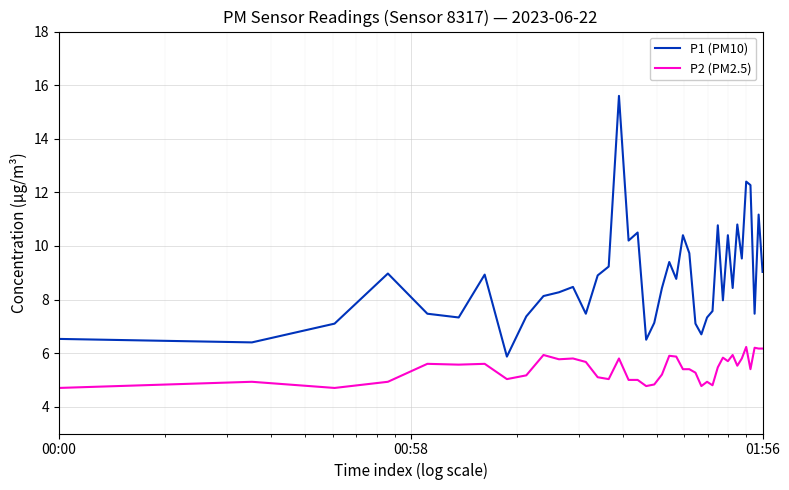

True or false: P2 (PM2.5) and P1 (PM10) intersect in this chart.

False